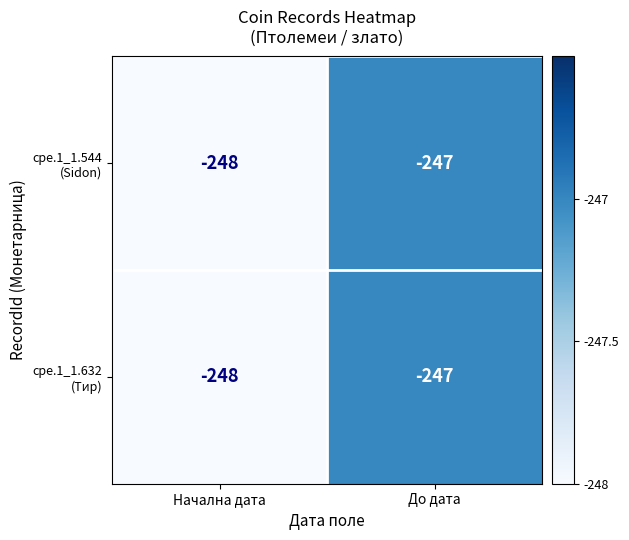

What is the minimum value shown in the chart?

-248